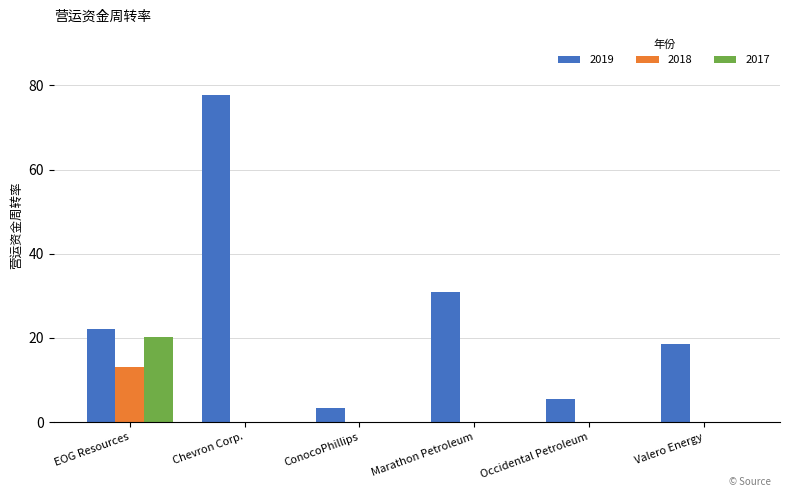

Count the number of categories in the chart.

6